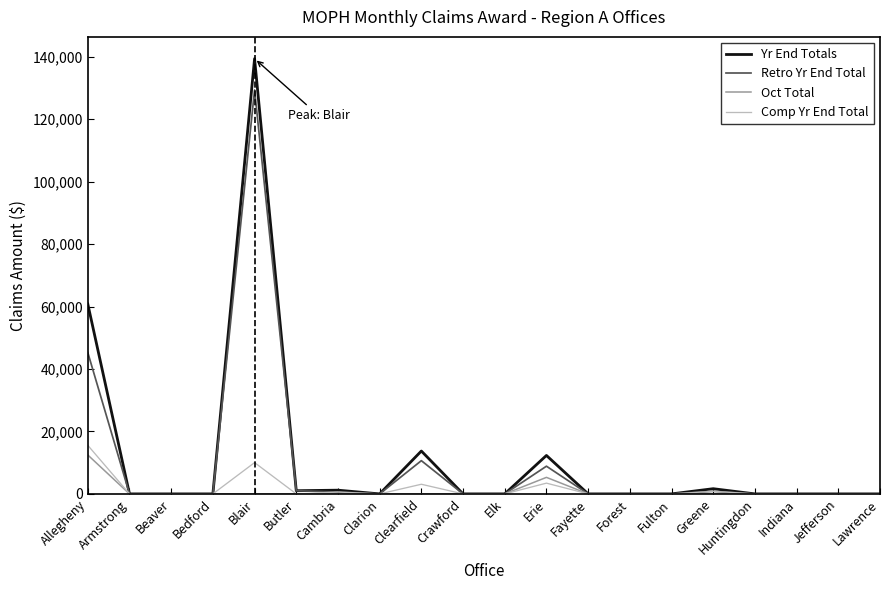

Which series has the largest range (max minus min)?

Yr End Totals